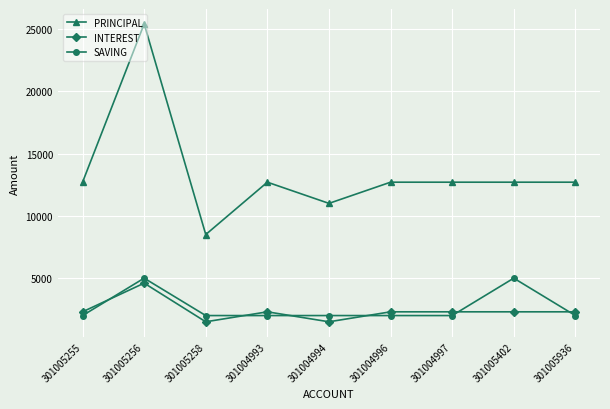

How many values in the SAVING series exceed 2000?

2